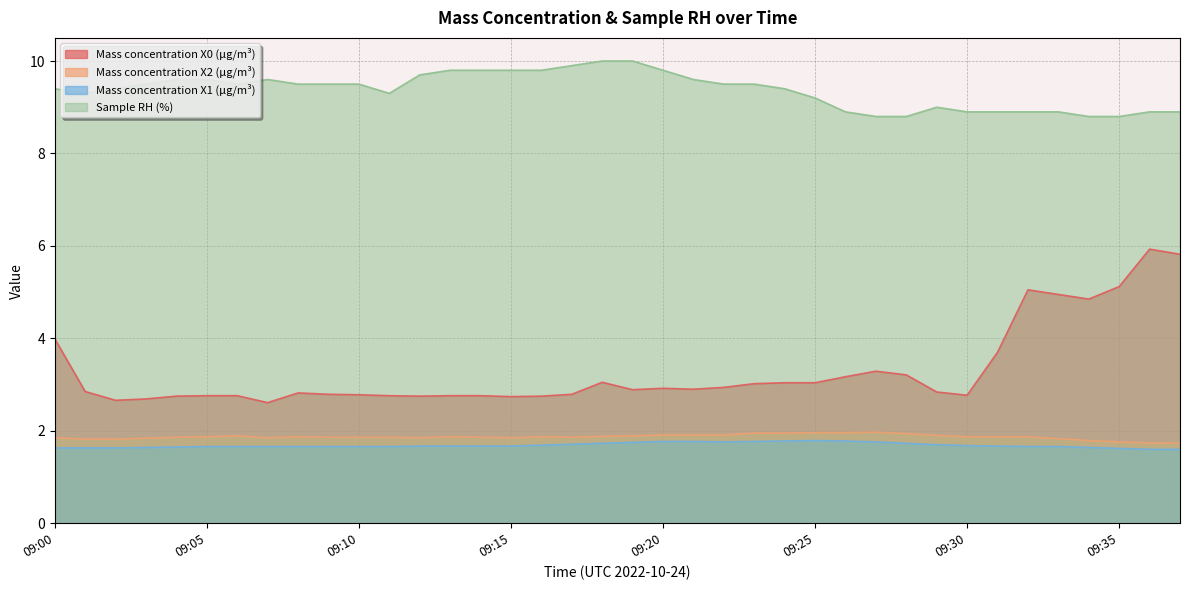

Which series changed the most between 09:17 and 09:33?

Mass concentration X0 (μg/m³)